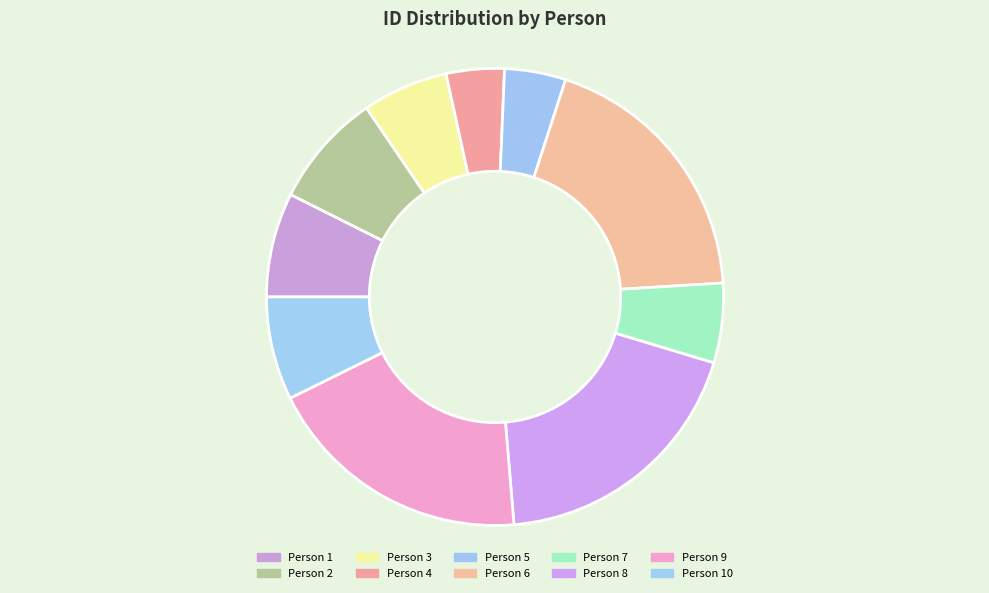

How many segments does this pie chart have?

10